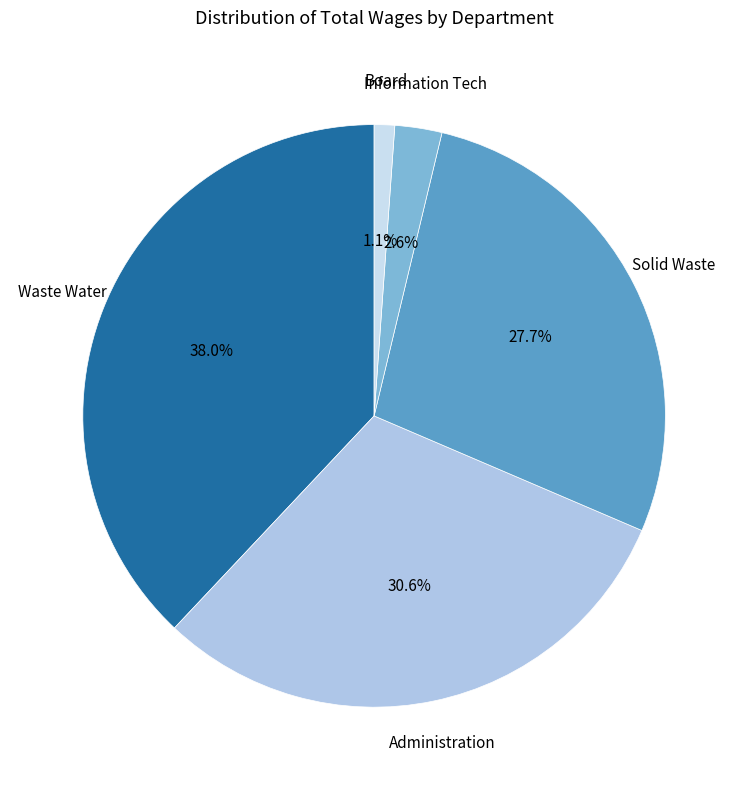

The Board slice represents 1% of the pie. True or false?

True